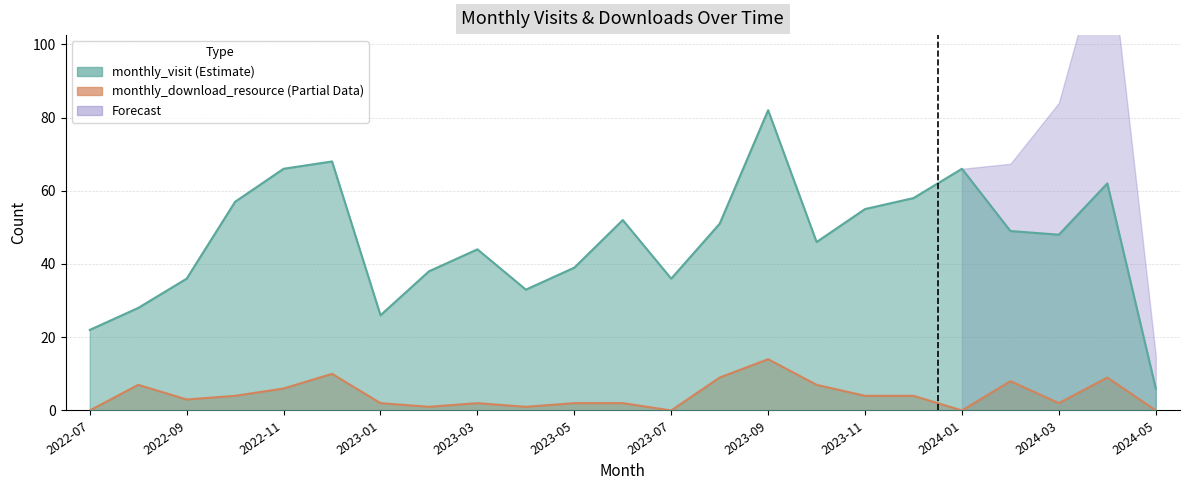

What is the label of the 15th point from the right?

2023-03